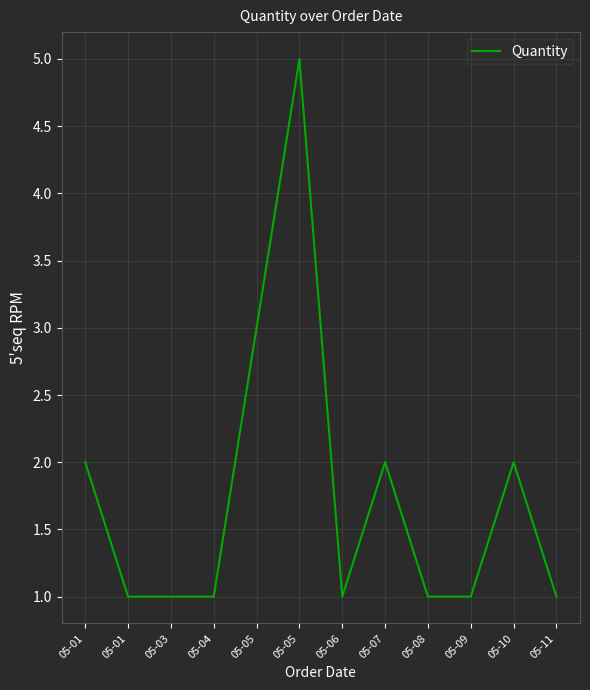

Where is the first local minimum?

05-06